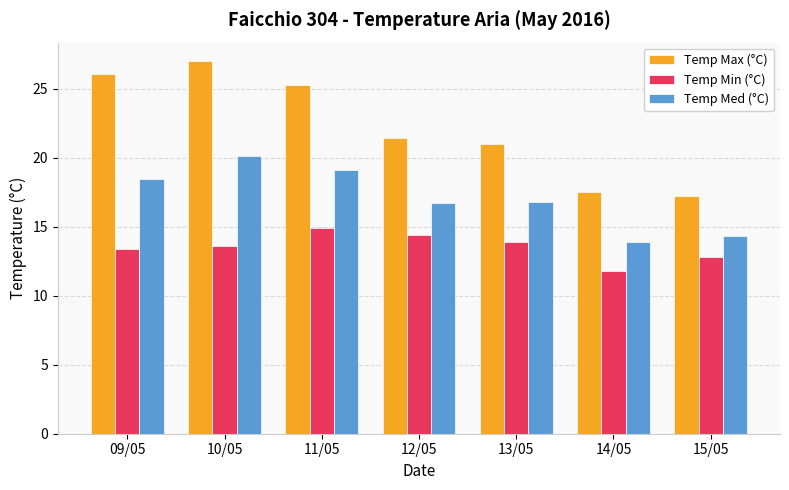

Which series changed the most between 09/05 and 15/05?

Temp Max (°C)